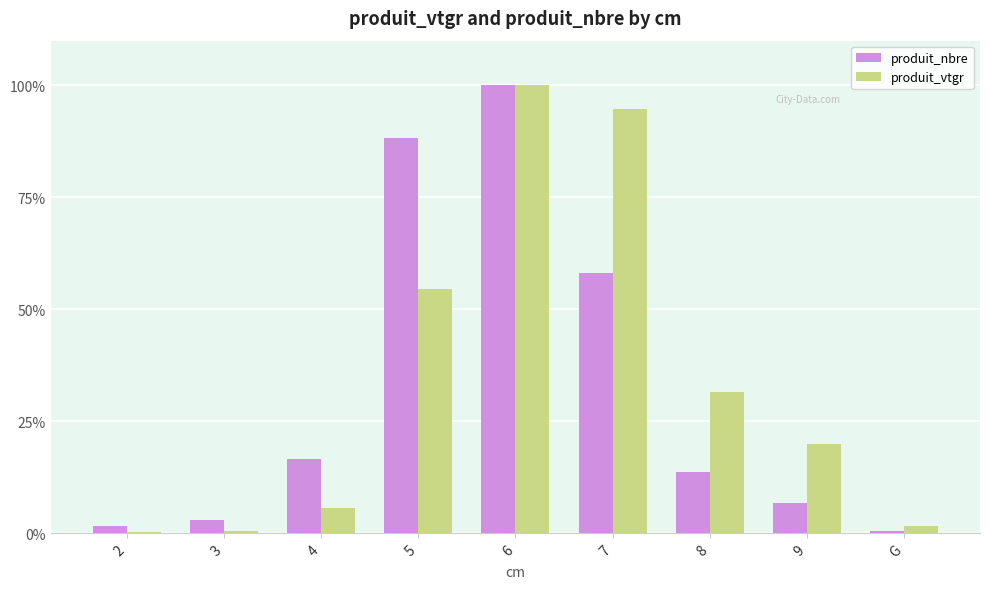

What is the sum of all produit_nbre values?

288.3